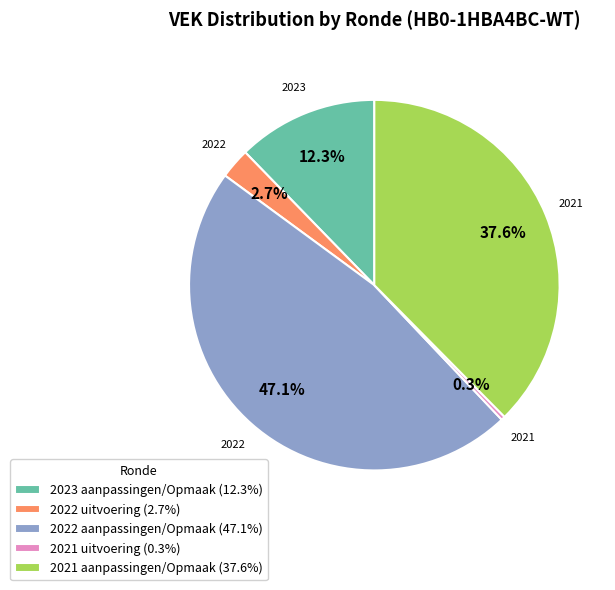

Is there a majority slice in this chart?

No